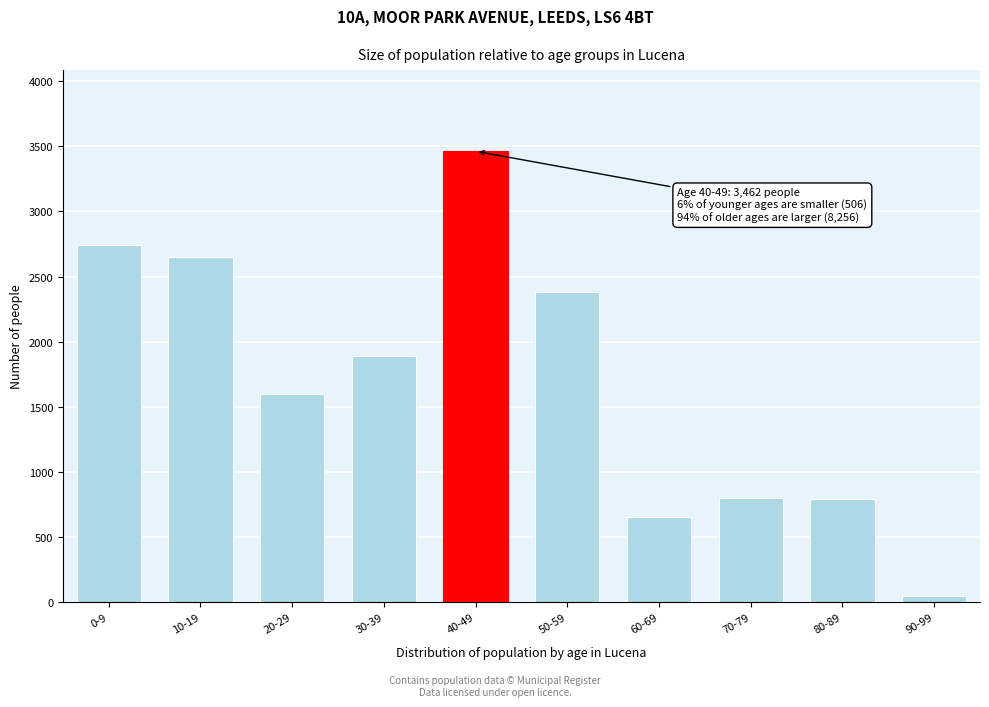

What is the label of the 4th bar from the left?

30-39